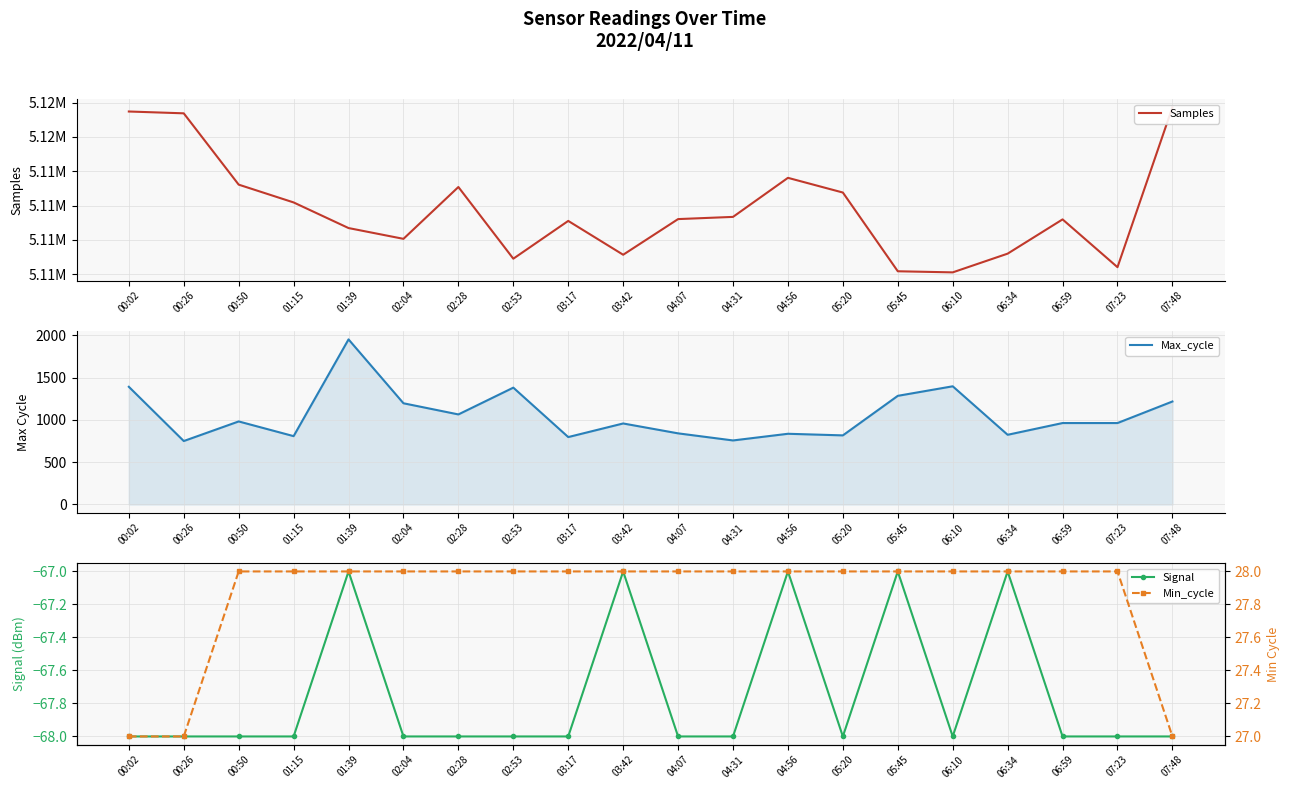

How many interior local peaks does the Samples series have?

4